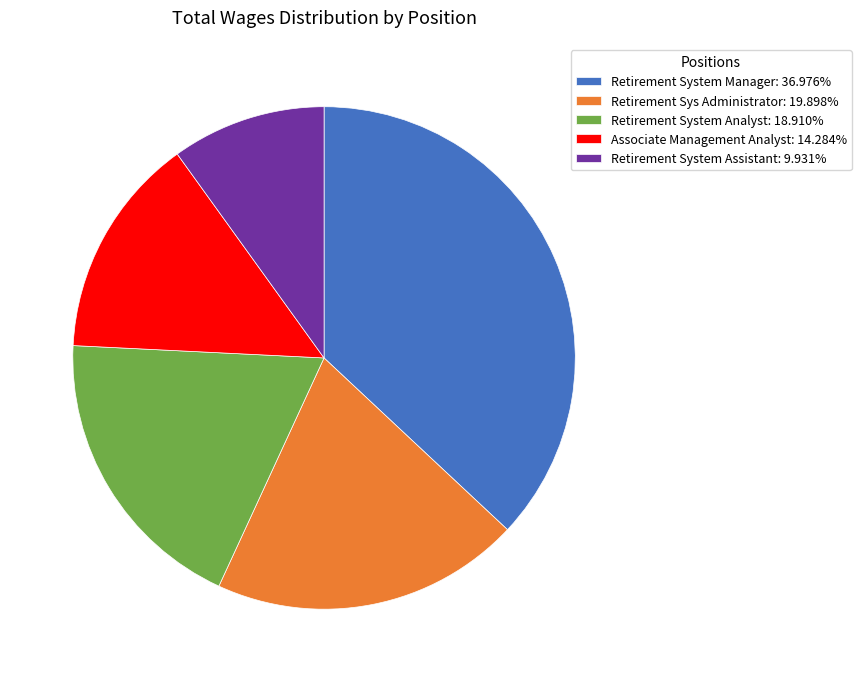

Rank the categories by value from lowest to highest.

Retirement System Assistant, Associate Management Analyst, Retirement System Analyst, Retirement Sys Administrator, Retirement System Manager